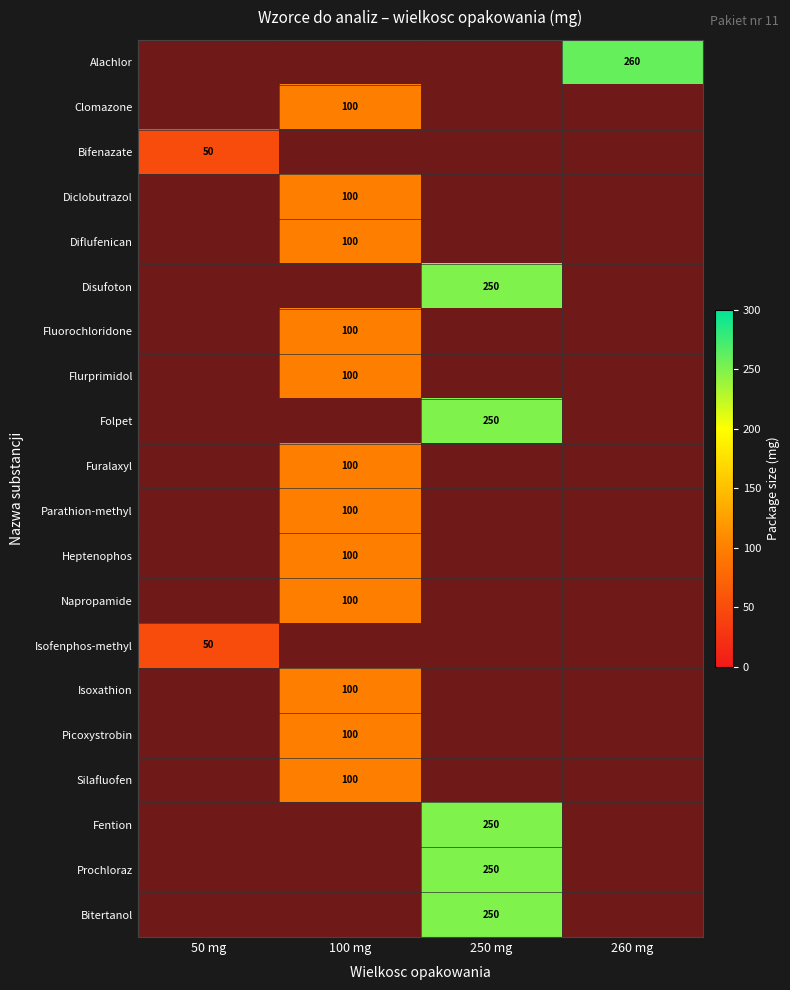

True or false: Diclobutrazol has a value of 146.7 at 100 mg.

False